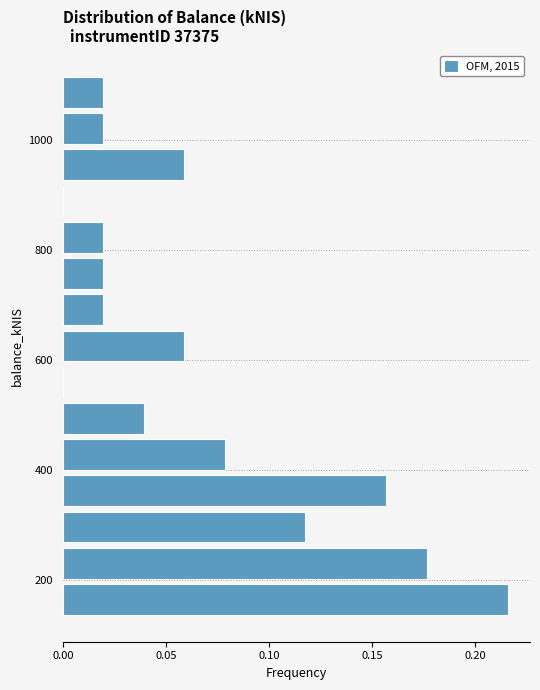

Read against the y-axis, roughly where is the centre of the longest bar?

160